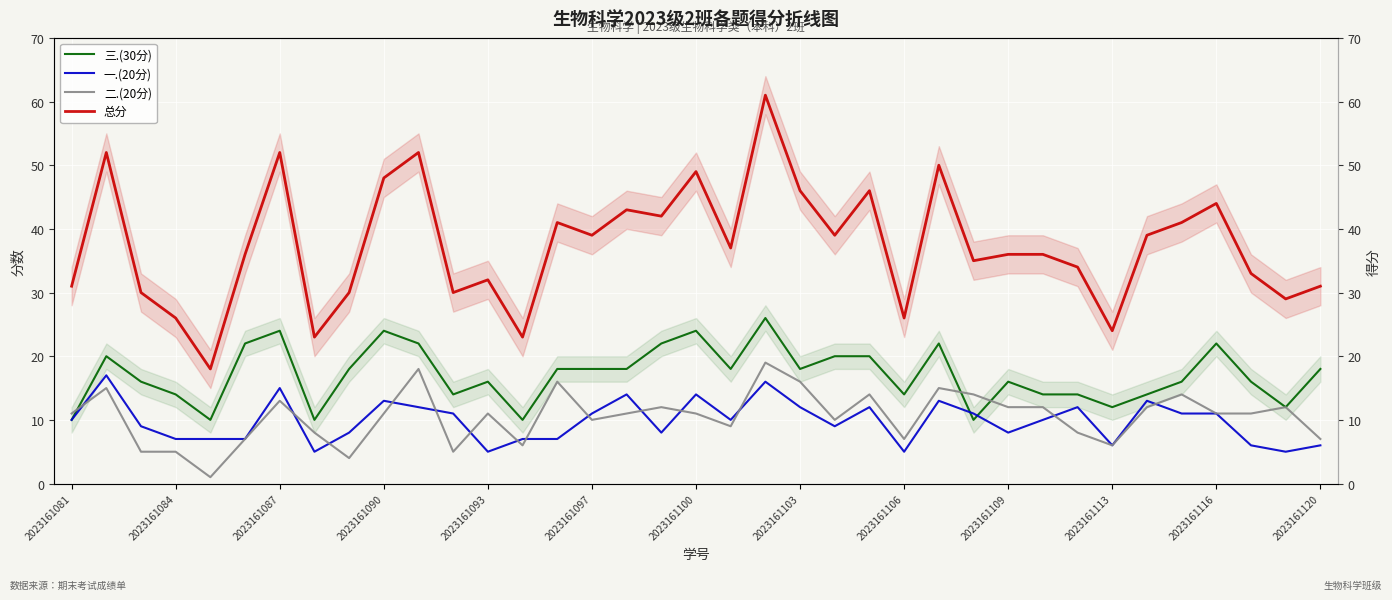

True or false: 总分 and 二.(20分) cross at least once.

False